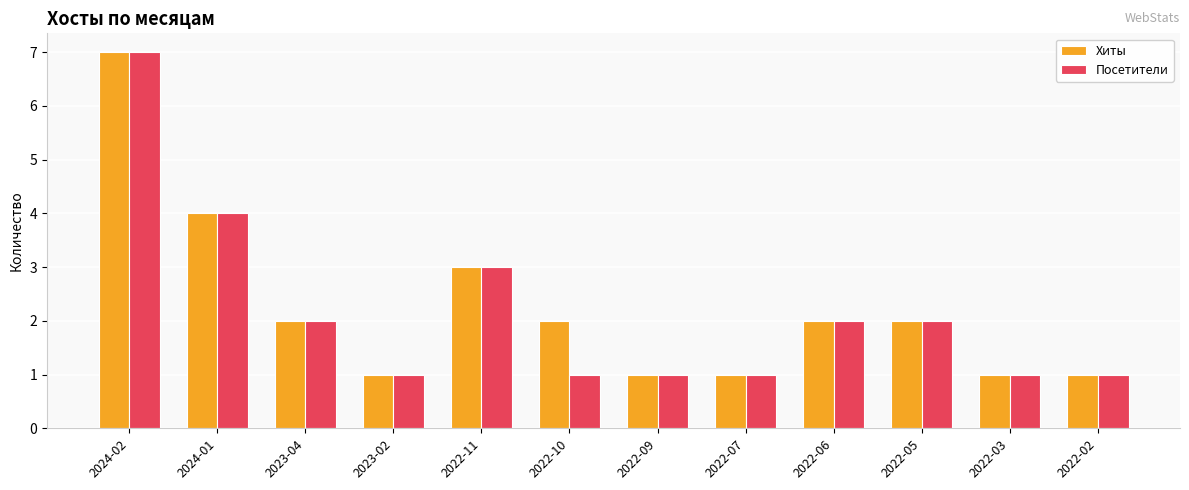

What is the difference between the Посетители values at 2023-04 and 2022-09?

1